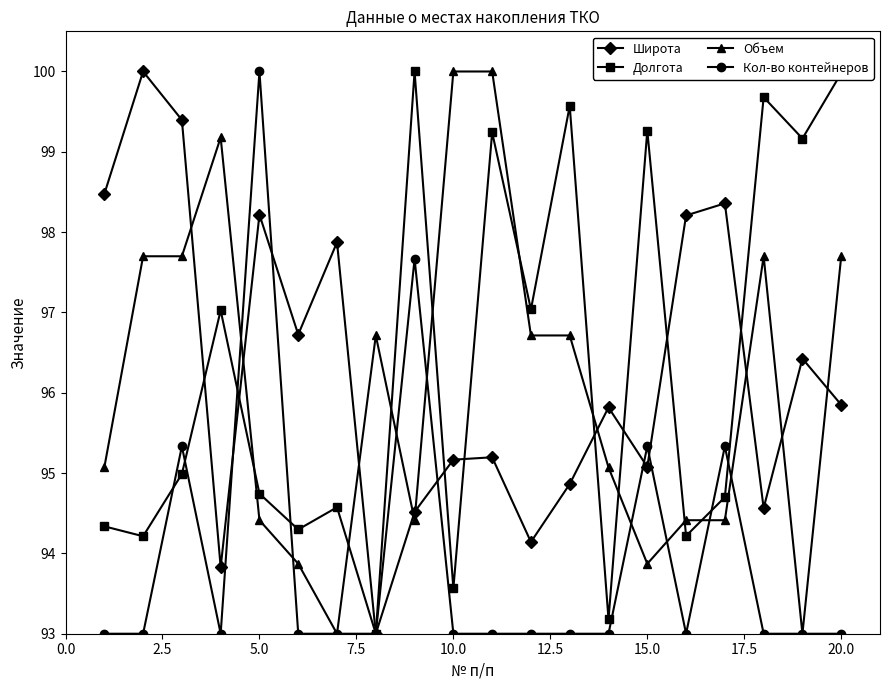

What is the smallest value displayed?

93.0